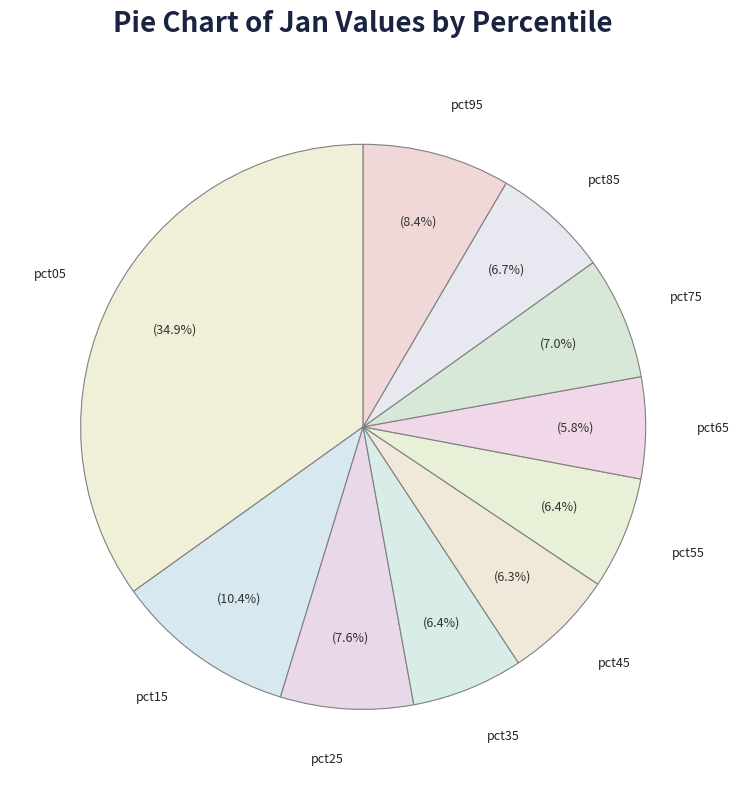

Does pct45 represent more than half of the total?

No